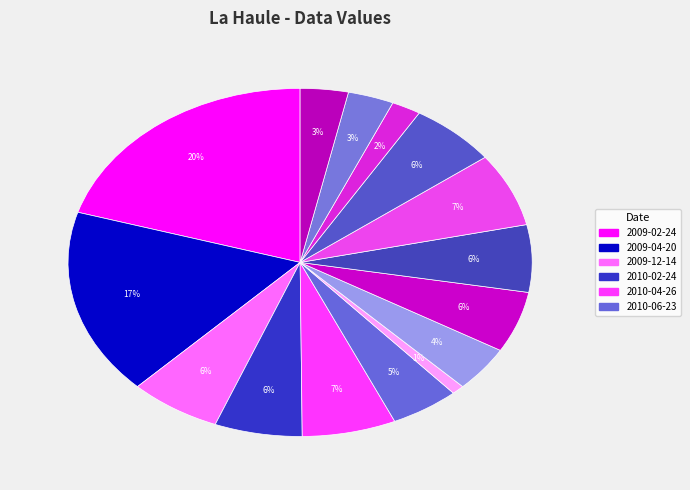

How many slices are in this pie chart?

15